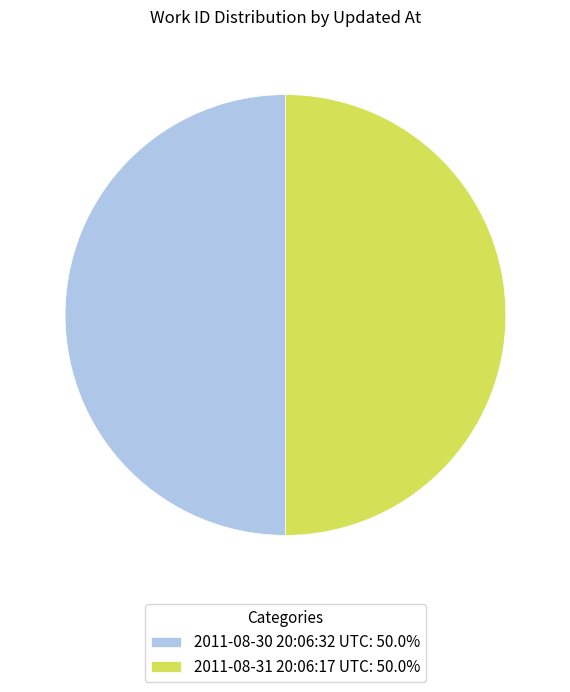

How many slices are in this pie chart?

2